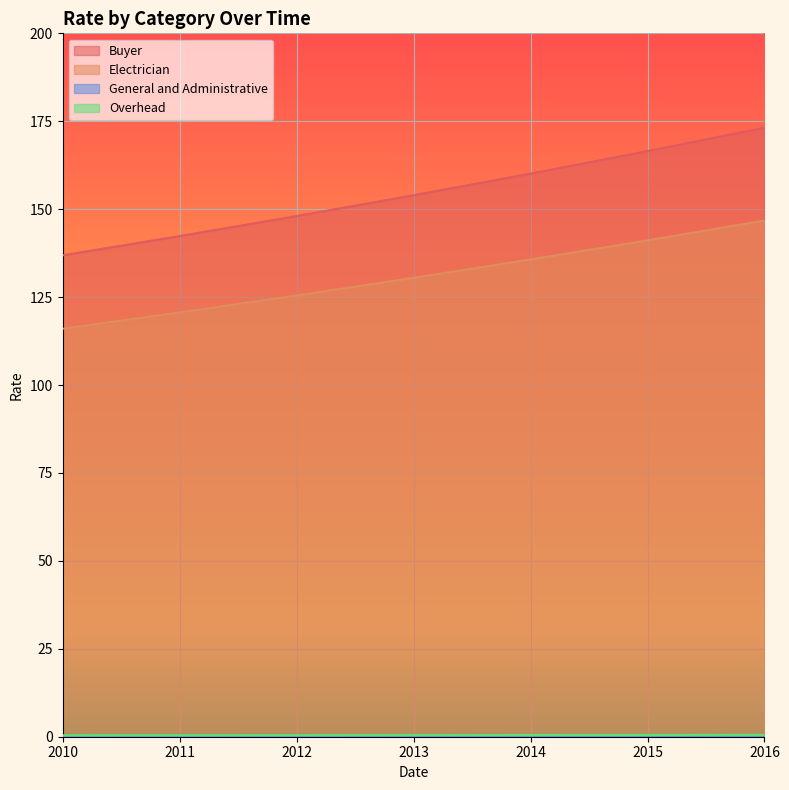

The value of Electrician at 2016 is 48.5. True or false?

False